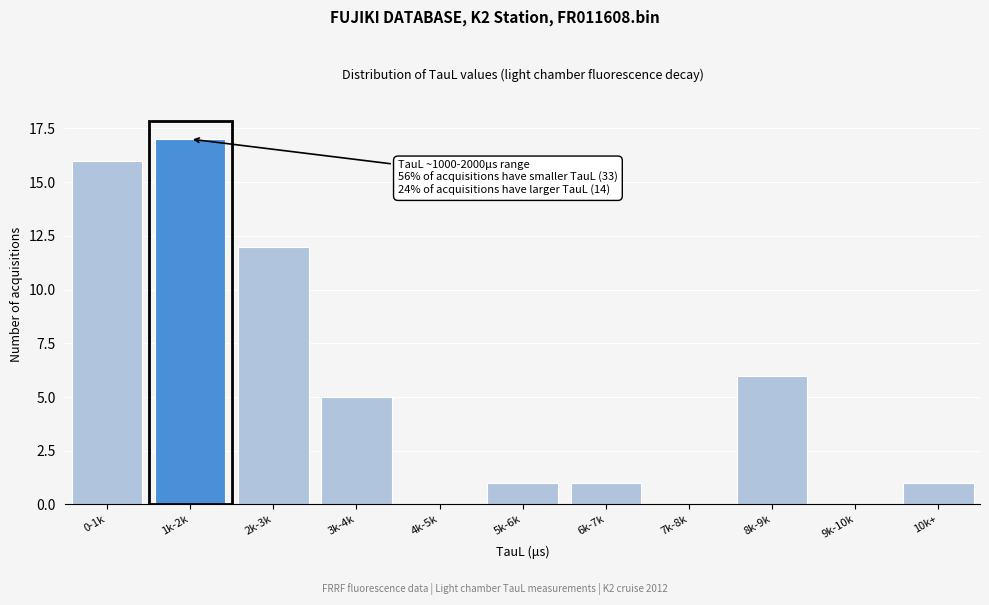

Reading left to right, extract all data points from this chart.

0-1k=16	1k-2k=17	2k-3k=12	3k-4k=5	4k-5k=0	5k-6k=1	6k-7k=1	7k-8k=0	8k-9k=6	9k-10k=0	10k+=1